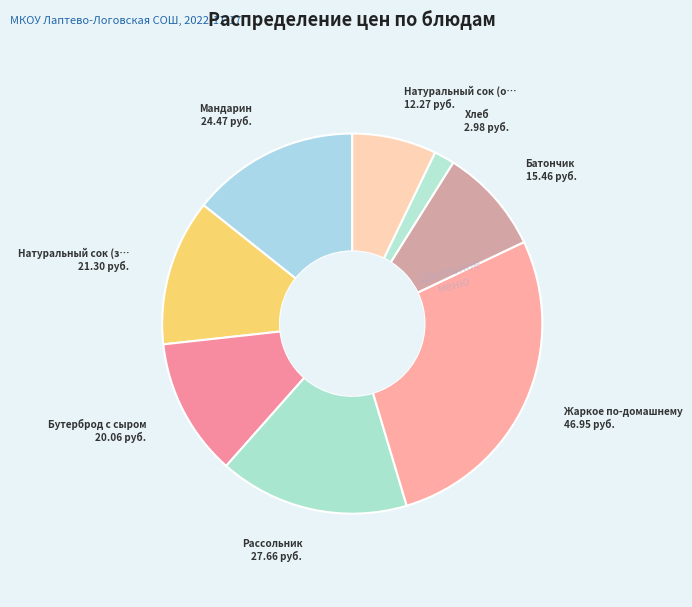

How many slices are in this pie chart?

8